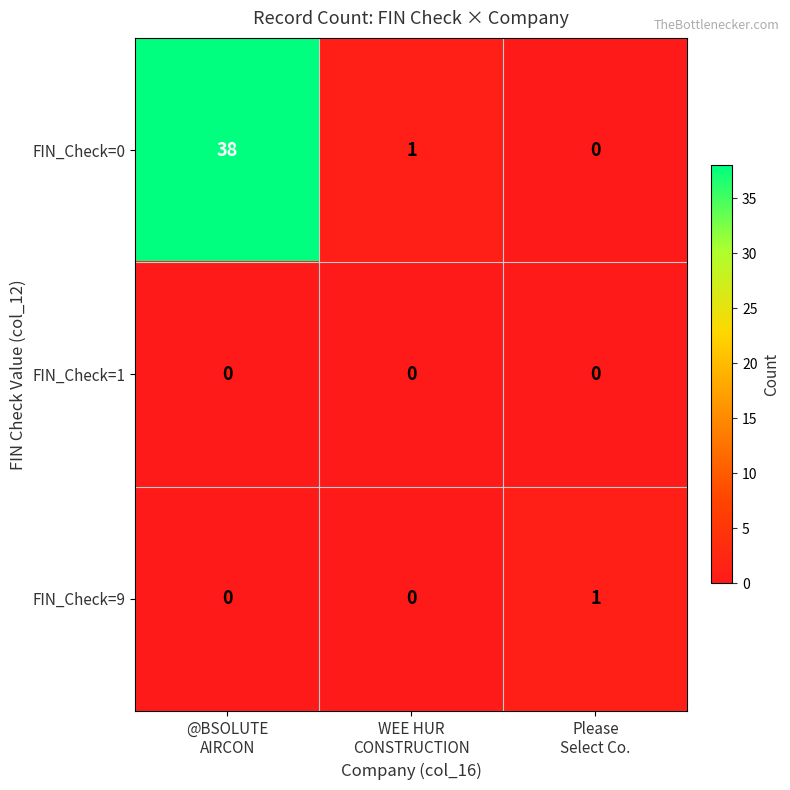

Rank the series by their maximum value, from highest to lowest.

FIN_Check=0, FIN_Check=9, FIN_Check=1